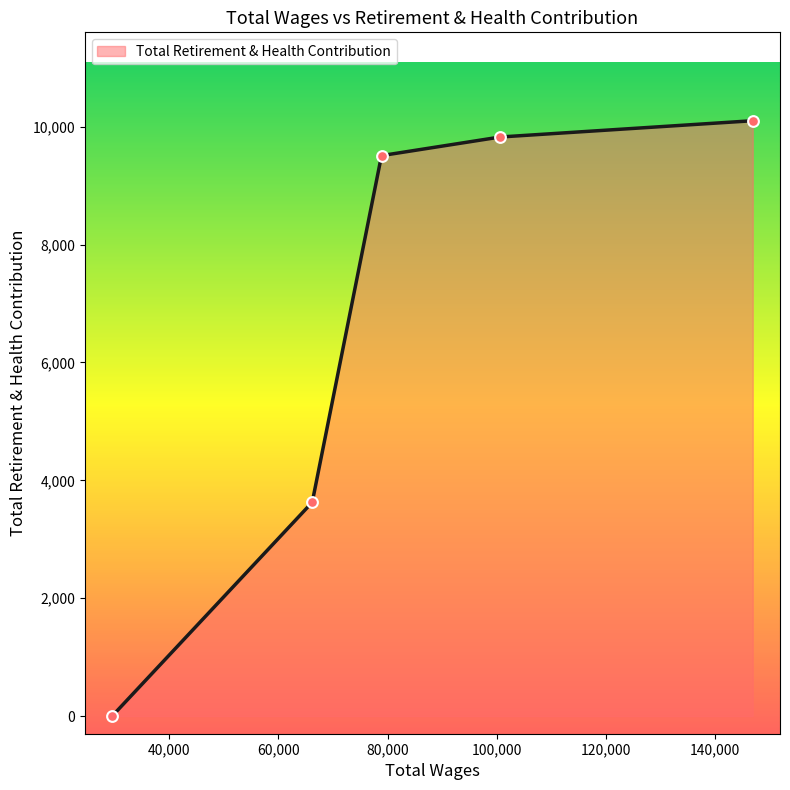

True or false: there are more than 2 points higher than both neighbors.

False